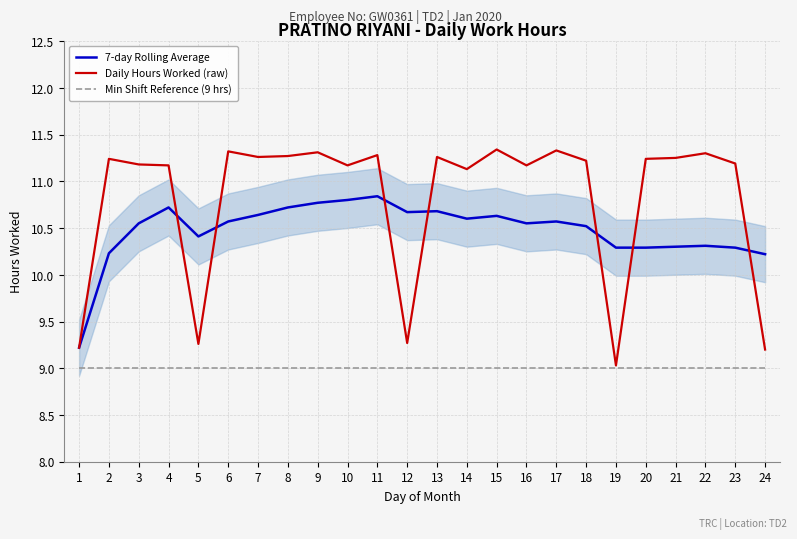

What is the difference between the maximum and minimum values in the Daily Hours Worked (raw) series?

2.3